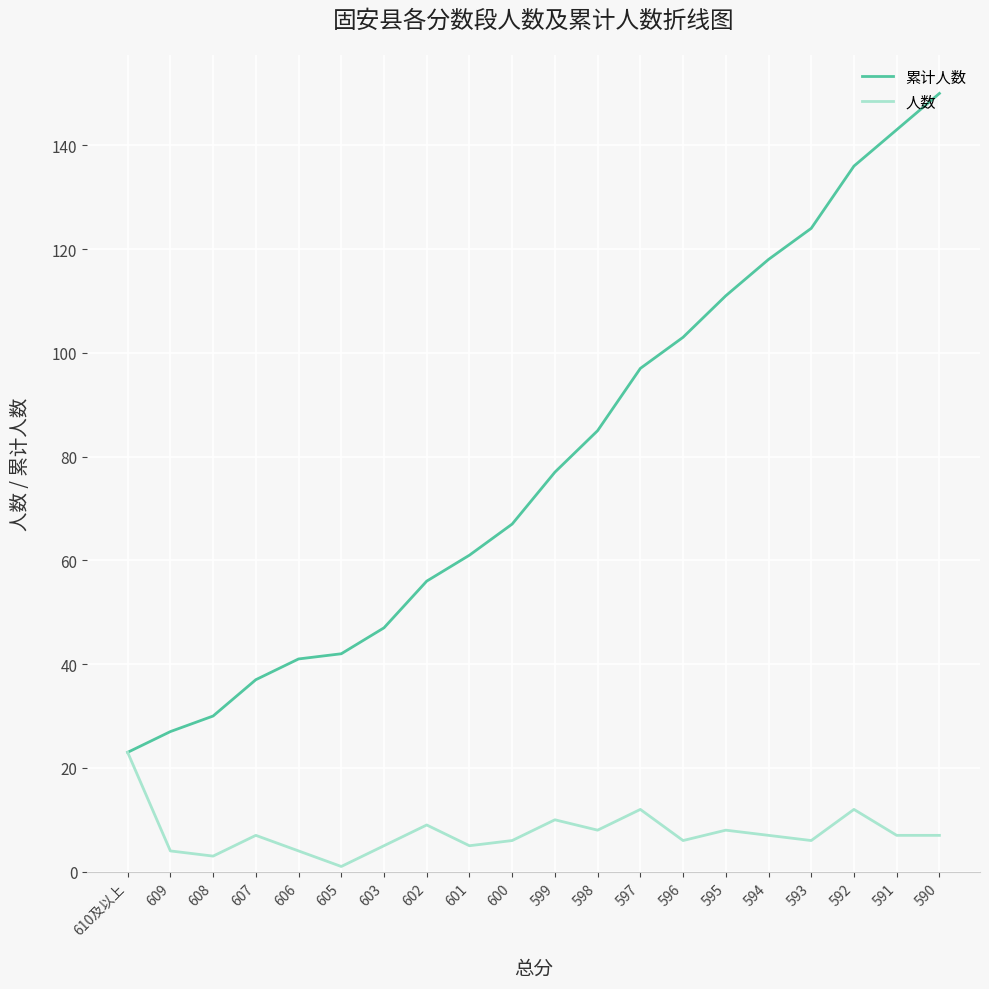

Is the value of 人数 at 608 greater than the value of 累计人数 at 592?

No